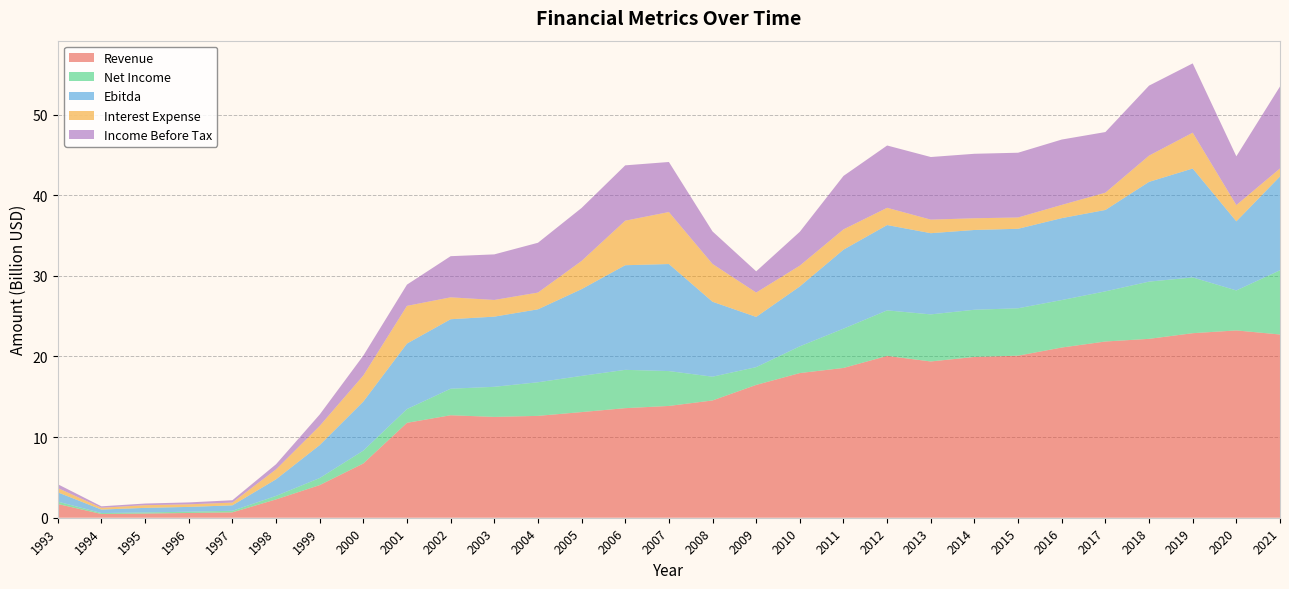

Reading left to right, transcribe all the data shown in this chart.

Revenue: 1993=1702500000	1994=463100000	1995=516300000	1996=588700000	1997=666500000	1998=2272900000	1999=4045700000	2000=6729700000	2001=11768200000	2002=12708300000	2003=12502300000	2004=12630500000	2005=13100000000	2006=13587000000	2007=13861000000	2008=14543000000	2009=16470000000	2010=17939000000	2011=18574000000	2012=20064000000	2013=19378000000	2014=19939000000	2015=20093000000	2016=21105000000	2017=21852000000	2018=22181000000	2019=22883000000	2020=23226000000	2021=22721000000
Net Income: 1993=298000000	1994=116600000	1995=136600000	1996=158400000	1997=194800000	1998=430100000	1999=875300000	2000=1592000000	2001=1706500000	2002=3289200000	2003=3732600000	2004=4166800000	2005=4489000000	2006=4751000000	2007=4324000000	2008=2946000000	2009=2205000000	2010=3317000000	2011=4872000000	2012=5647000000	2013=5836000000	2014=5851000000	2015=5879000000	2016=5888000000	2017=6218000000	2018=7096000000	2019=6914000000	2020=4959000000	2021=7963000000
Ebitda: 1993=1150200000	1994=432600000	1995=570900000	1996=595500000	1997=674100000	1998=2061500000	1999=4083400000	2000=6084400000	2001=8122500000	2002=8617800000	2003=8700200000	2004=9046100000	2005=10756000000	2006=12973000000	2007=13273000000	2008=9292000000	2009=6227000000	2010=7427000000	2011=9794000000	2012=10582000000	2013=10069000000	2014=9892000000	2015=9858000000	2016=10158000000	2017=10094000000	2018=12371000000	2019=13506000000	2020=8567000000	2021=11634000000
Interest Expense: 1993=528900000	1994=223600000	1995=332200000	1996=317300000	1997=342700000	1998=1228700000	1999=2378600000	2000=3235800000	2001=4674800000	2002=2714000000	2003=2068700000	2004=2075200000	2005=3496000000	2006=5522000000	2007=6447000000	2008=4686000000	2009=3020000000	2010=2579000000	2011=2516000000	2012=2138000000	2013=1681000000	2014=1453000000	2015=1401000000	2016=1639000000	2017=2144000000	2018=3254000000	2019=4442000000	2020=2015000000	2021=993000000
Income Before Tax: 1993=476800000	1994=178400000	1995=205000000	1996=239800000	1997=291100000	1998=638100000	1999=1412500000	2000=2461300000	2001=2634200000	2002=5102700000	2003=5651400000	2004=6176400000	2005=6571000000	2006=6863000000	2007=6207000000	2008=4033000000	2009=2632000000	2010=4200000000	2011=6629000000	2012=7726000000	2013=7764000000	2014=7995000000	2015=8030000000	2016=8105000000	2017=7517000000	2018=8678000000	2019=8594000000	2020=6051000000	2021=10166000000